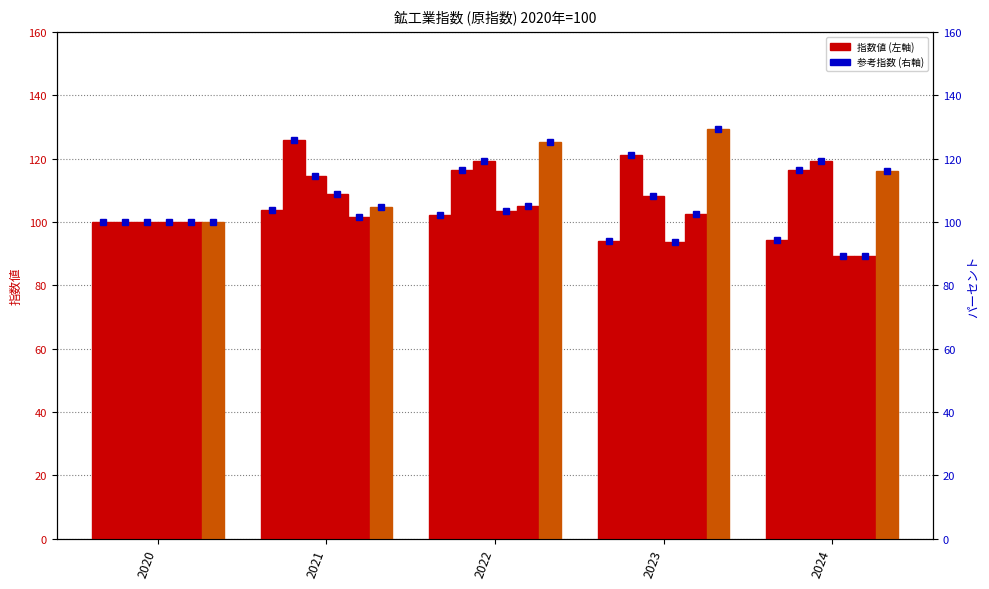

Read the 鉱工業 value at 2024.

94.2